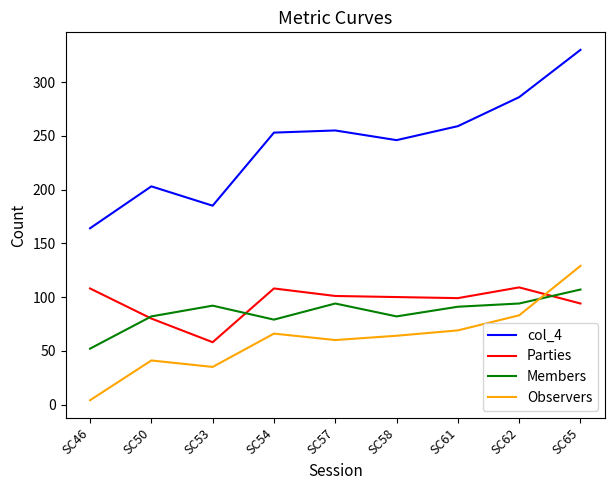

At which category is the sum across all series the highest?

SC65